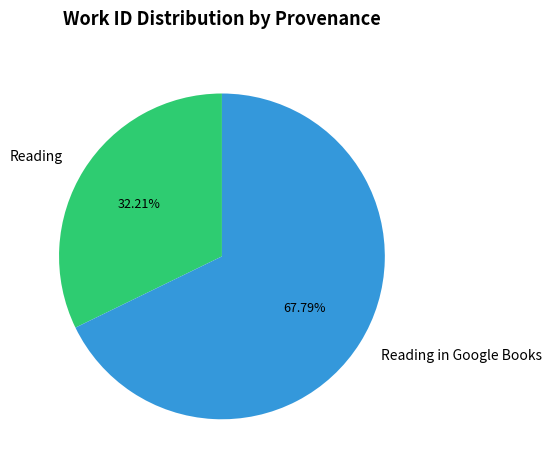

The Reading in Google Books slice represents 68% of the pie. True or false?

True